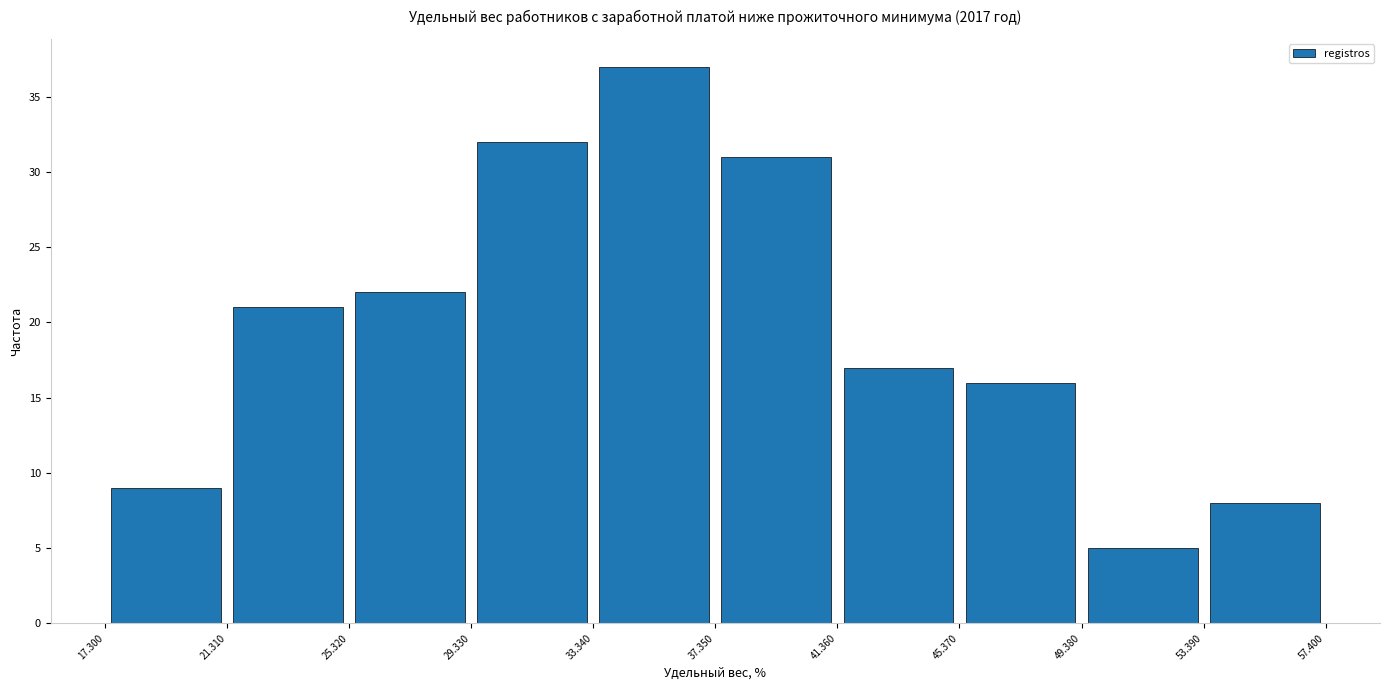

What is the height of the bar covering 21.310 to 25.320 on the x-axis? The values are not printed on the chart, so give them approximately, as read against the axis.

21